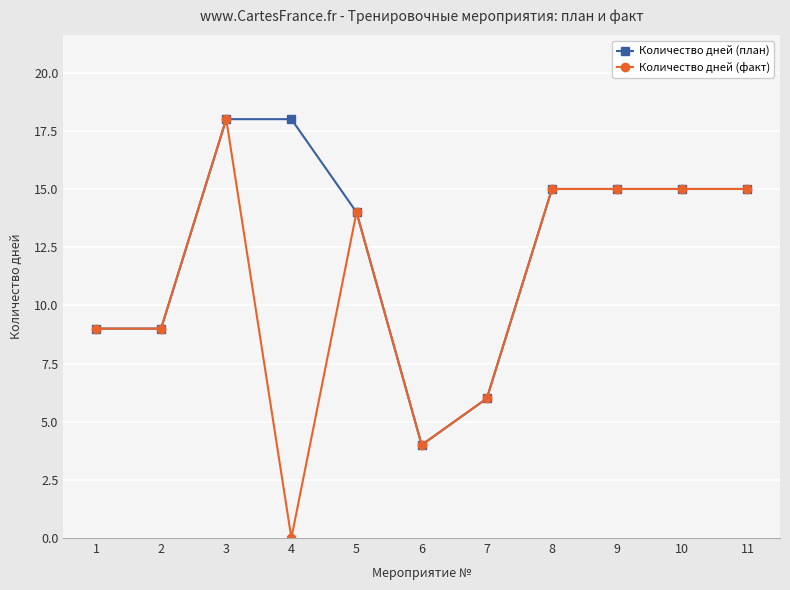

Rank the series by their average value, from highest to lowest.

Количество дней (план), Количество дней (факт)